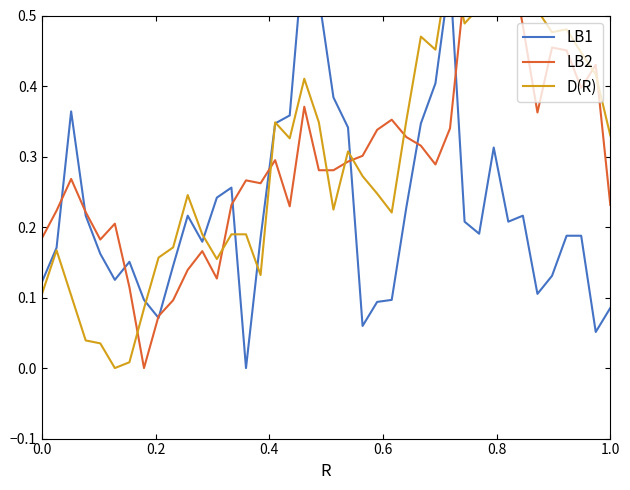

What is the value of the 6.825 point at the 26th from the left?

0.4